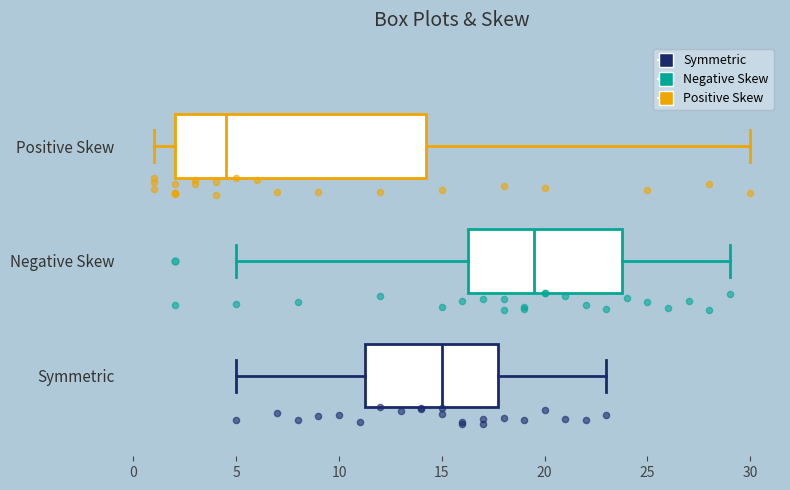

Which box has the furthest to the left median line?

Positive Skew